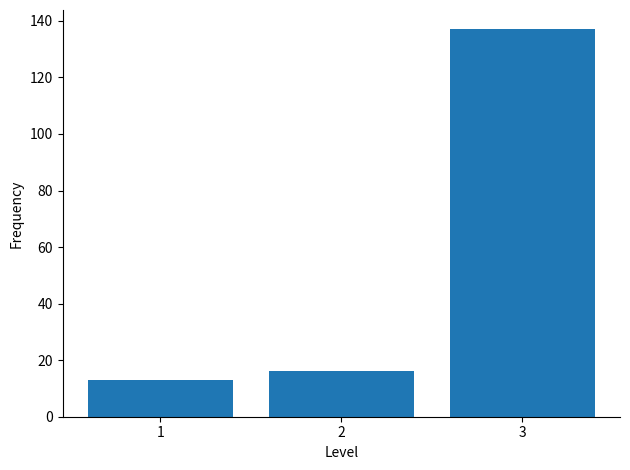

Reading left to right, extract all data points from this chart.

13	16	137